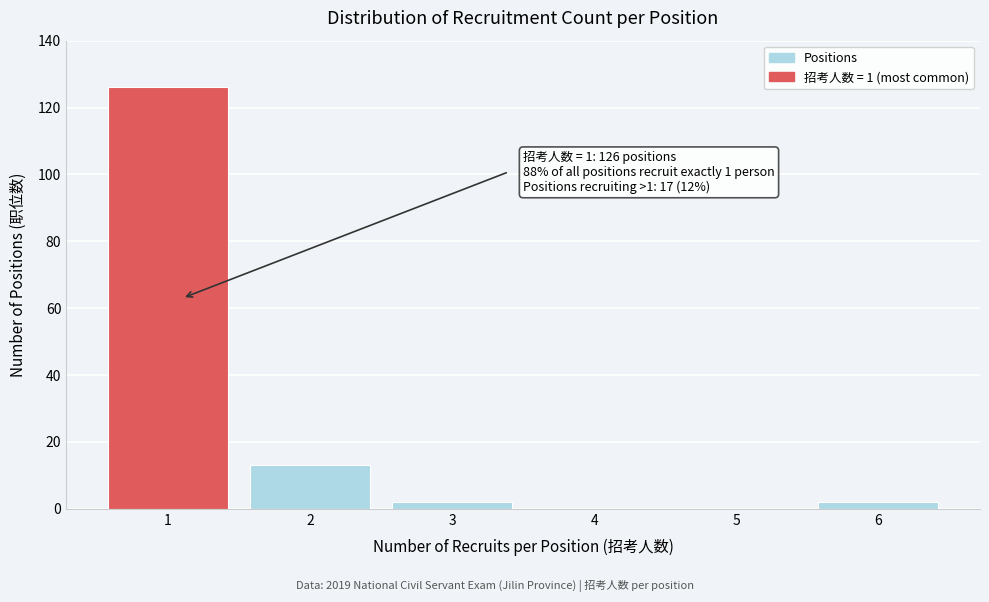

Over which range of the x-axis is the bar tallest?

0.5 to 1.5